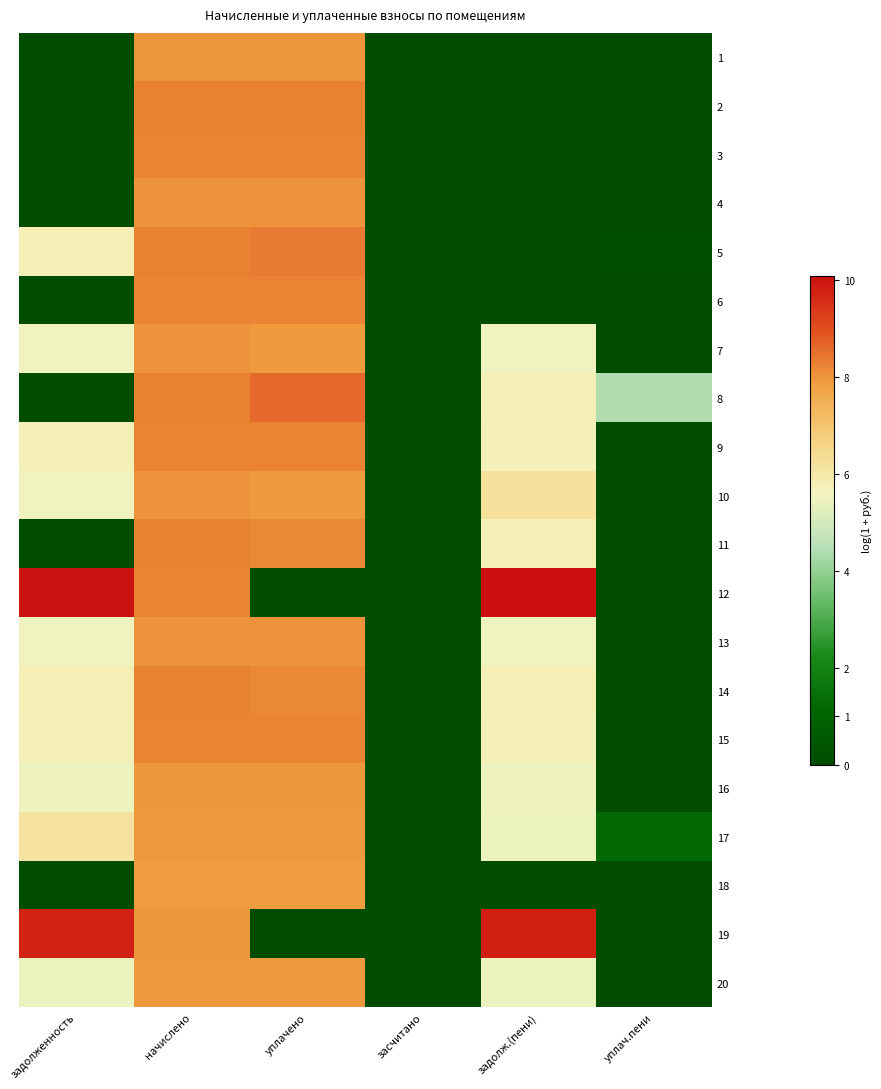

What is the maximum value shown in the chart?

10.1